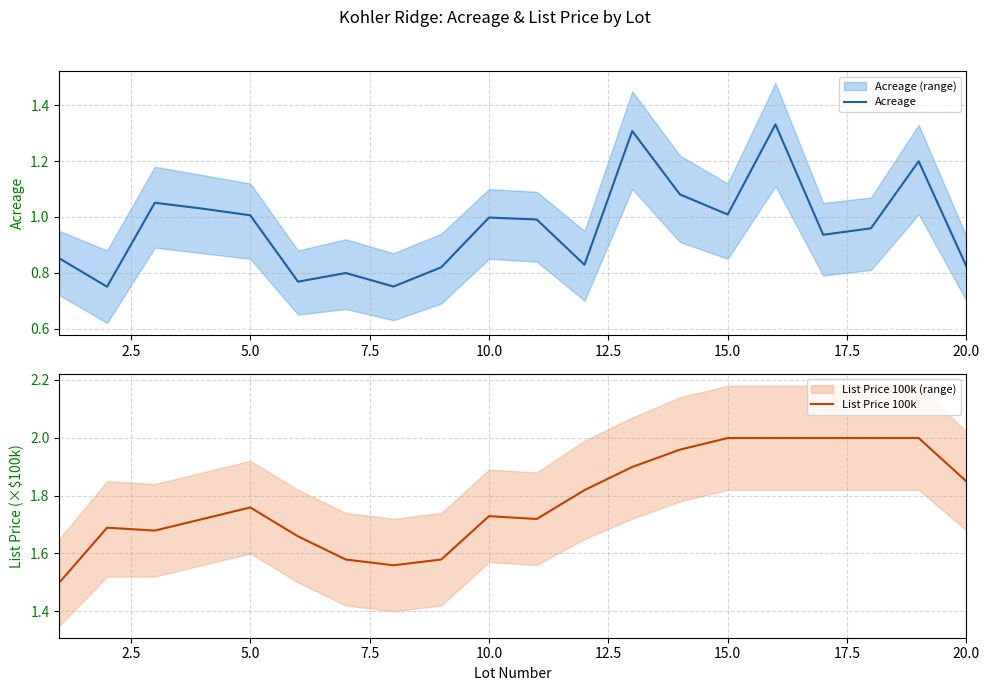

True or false: Acreage and List Price 100k intersect in this chart.

False